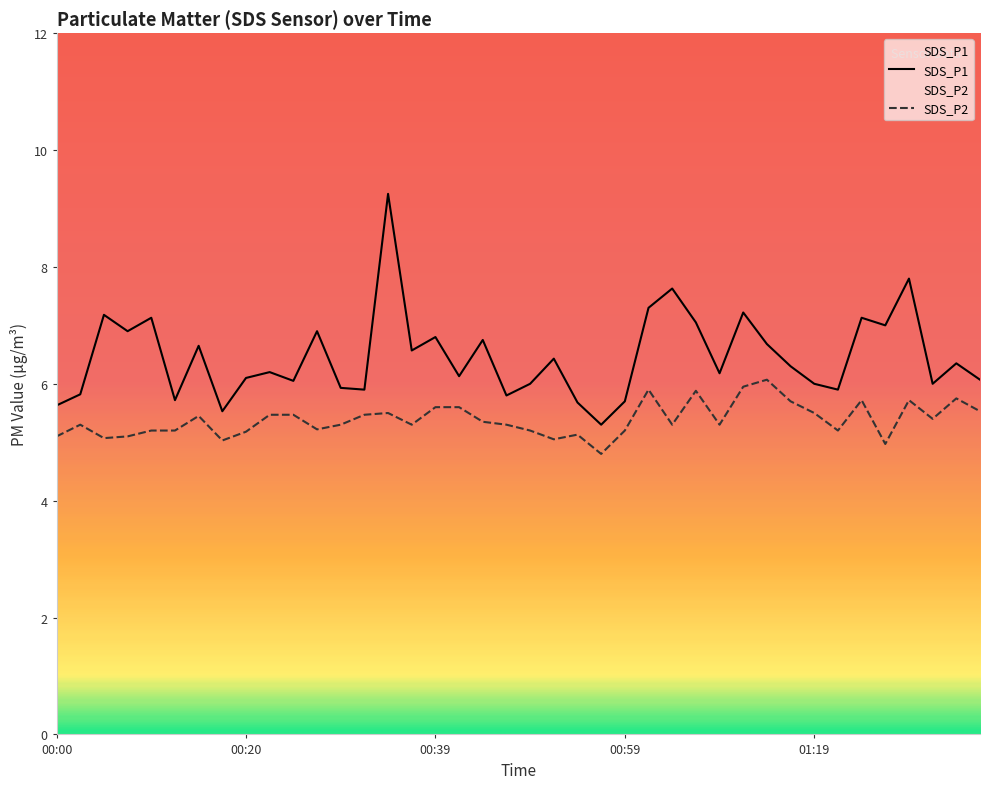

What is the average value of the SDS_P1 series?

6.5